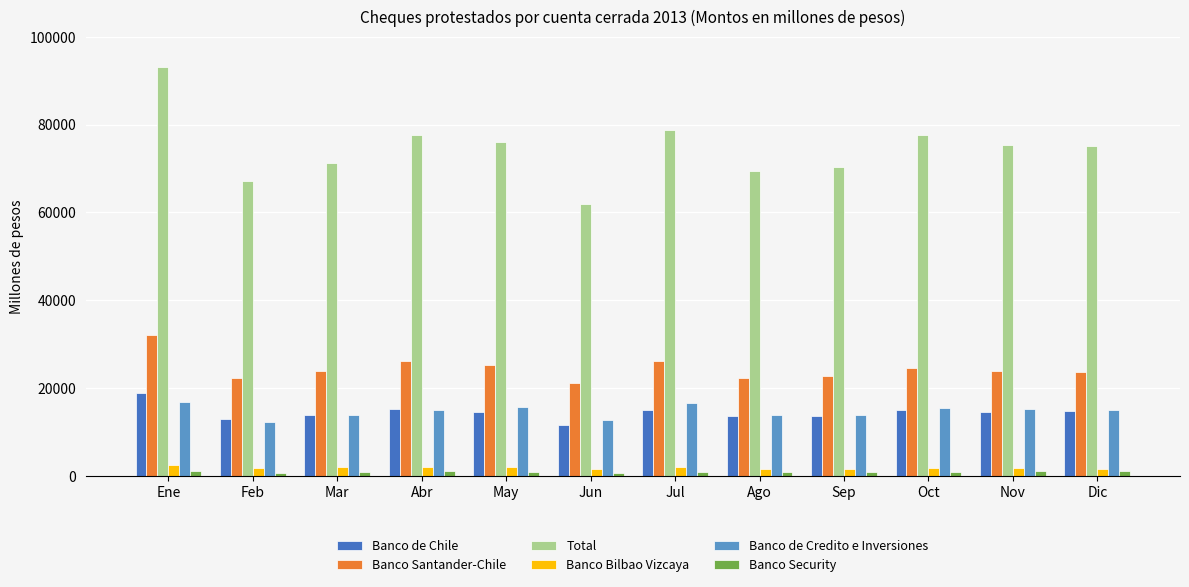

What is the difference between the highest and lowest values at Ene?

92128